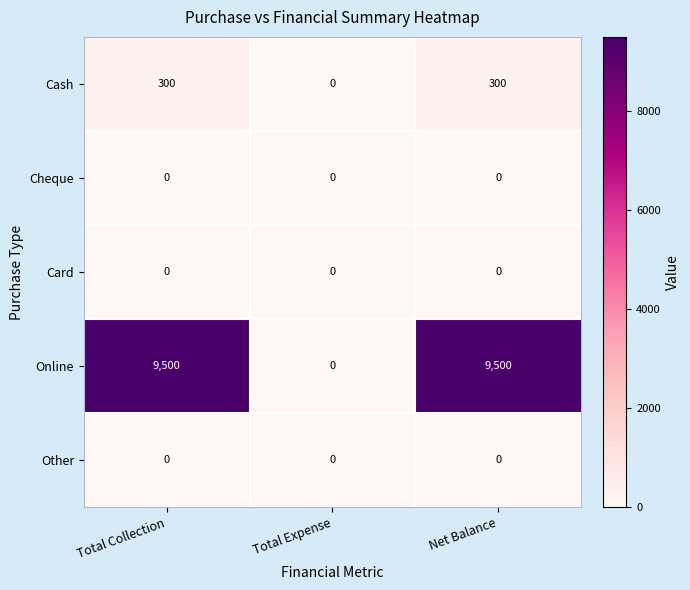

The Online series shows 14548 at Net Balance. True or false?

False